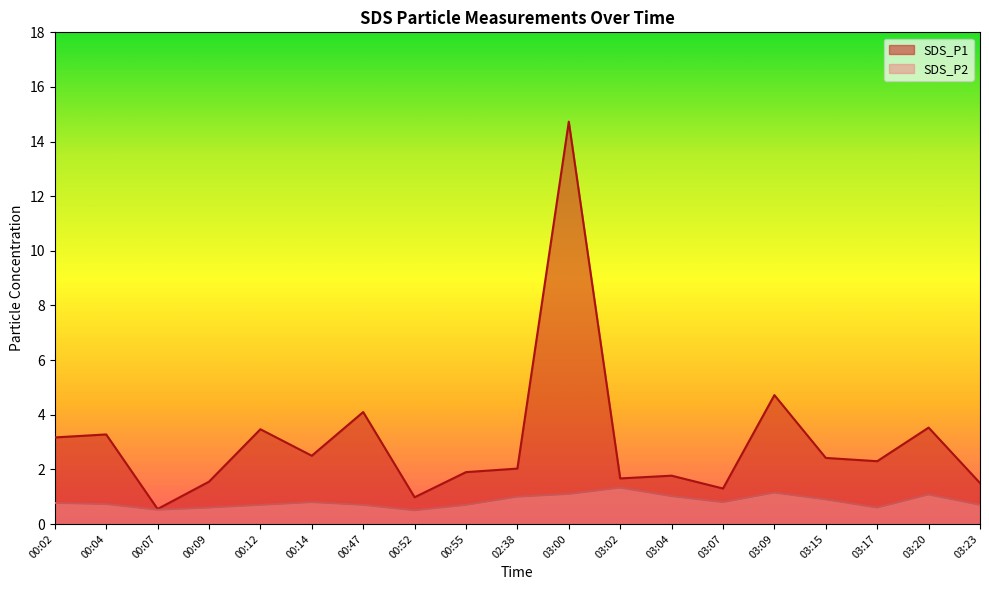

Rank the categories by SDS_P2 value from highest to lowest.

03:02, 03:09, 03:00, 03:20, 03:04, 02:38, 03:15, 00:14, 03:07, 00:02, 00:04, 00:12, 00:47, 00:55, 03:23, 00:09, 03:17, 00:07, 00:52